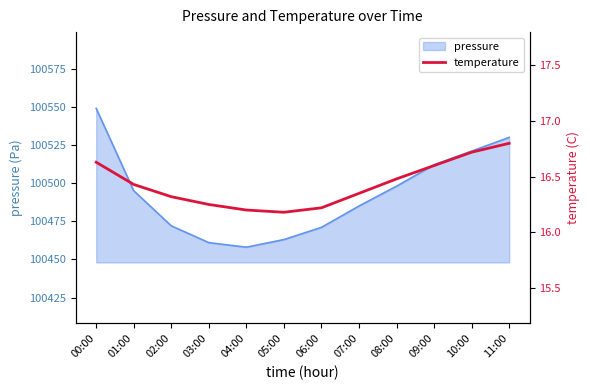

Reading left to right, what are all the values shown in this chart?

16.6	16.4	16.3	16.2	16.2	16.2	16.2	16.4	16.5	16.6	16.7	16.8